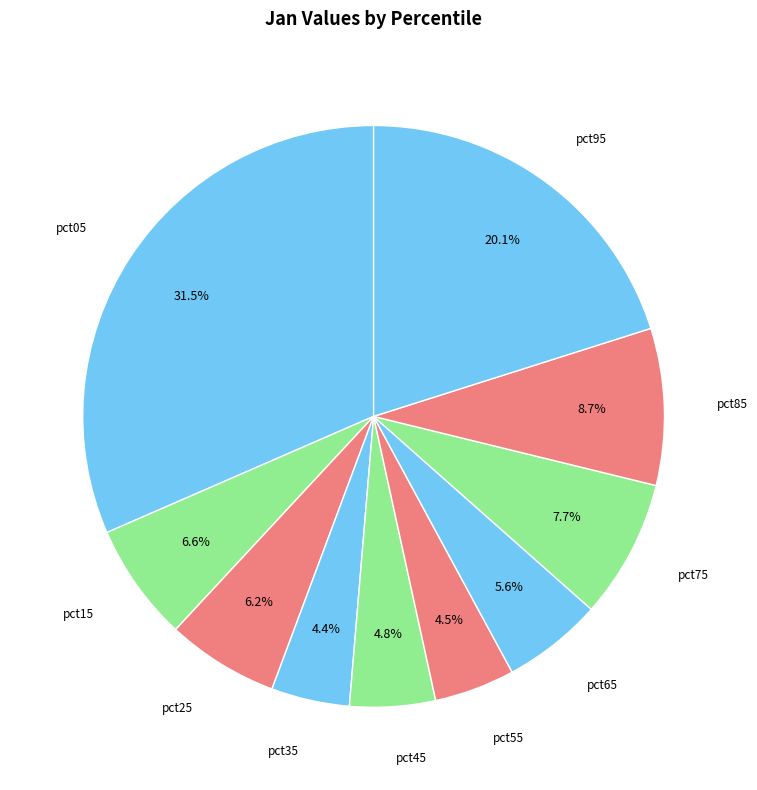

Is the sum of pct45 and pct95 greater than half?

No